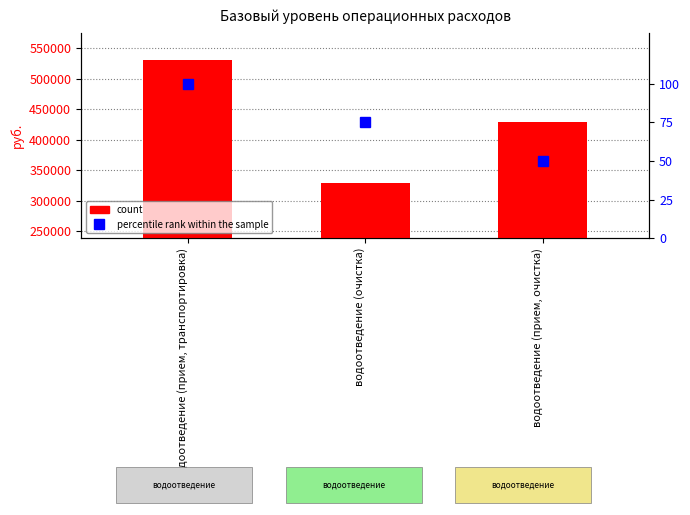

Where does the percentile rank within the sample series first go above 75?

водоотведение (прием, транспортировка)